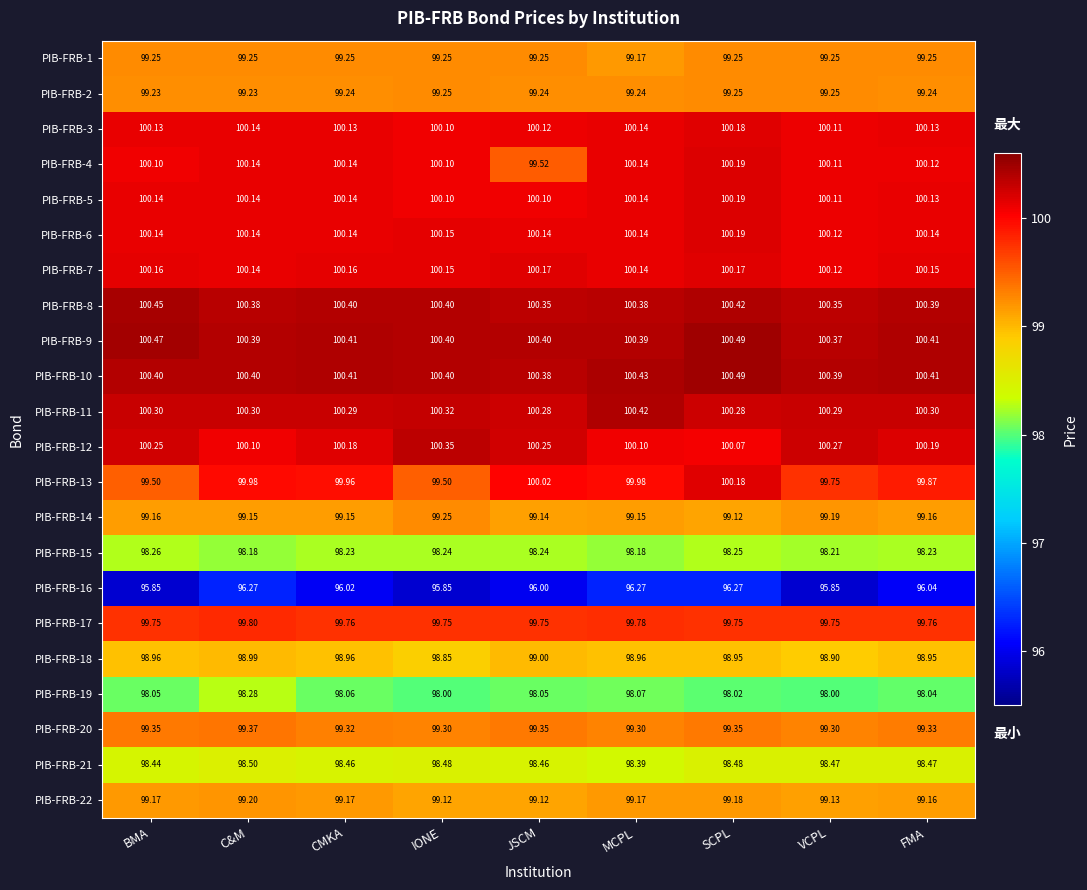

What is the difference between the highest and lowest values at C&M?

4.1